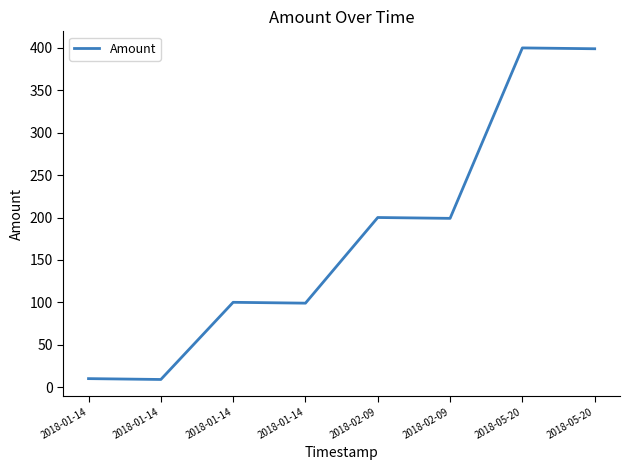

How many lines are shown in the chart?

1